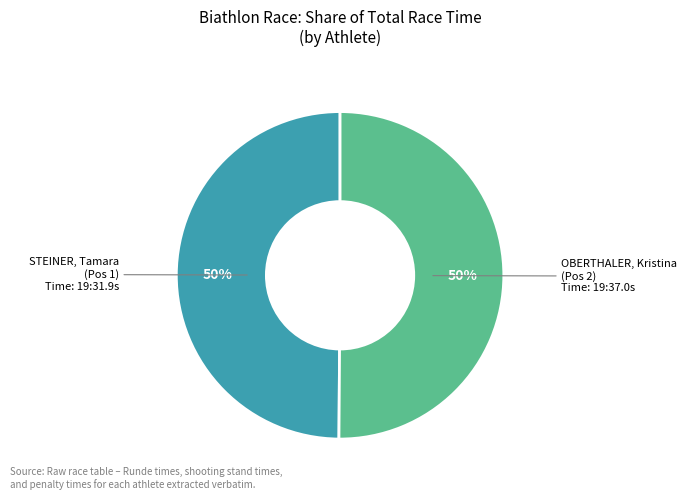

To the nearest percent, what is the average slice percentage?

50%